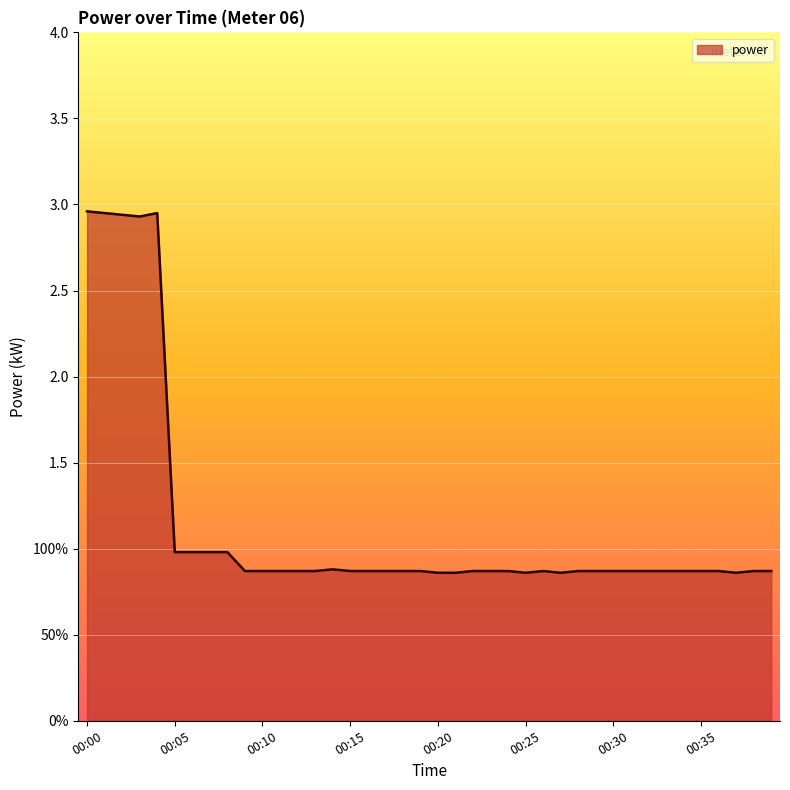

Is this an area chart (filled region under the line)?

Yes